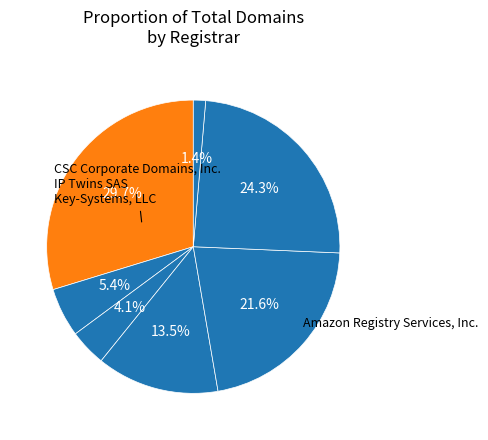

Rank the categories by value from highest to lowest.

Amazon Registry Services, Inc., Nom-IQ Ltd, MarkMonitor Inc., Key-Systems, LLC, CSC Corporate Domains, Inc., IP Twins SAS, REGISTRY REGISTRAR